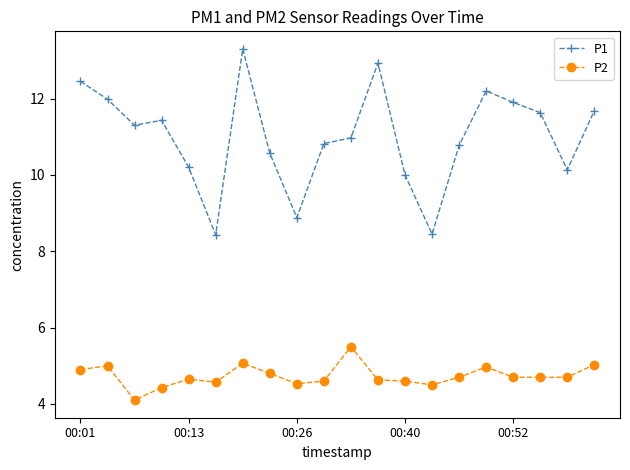

True or false: P1 and P2 cross at least once.

False